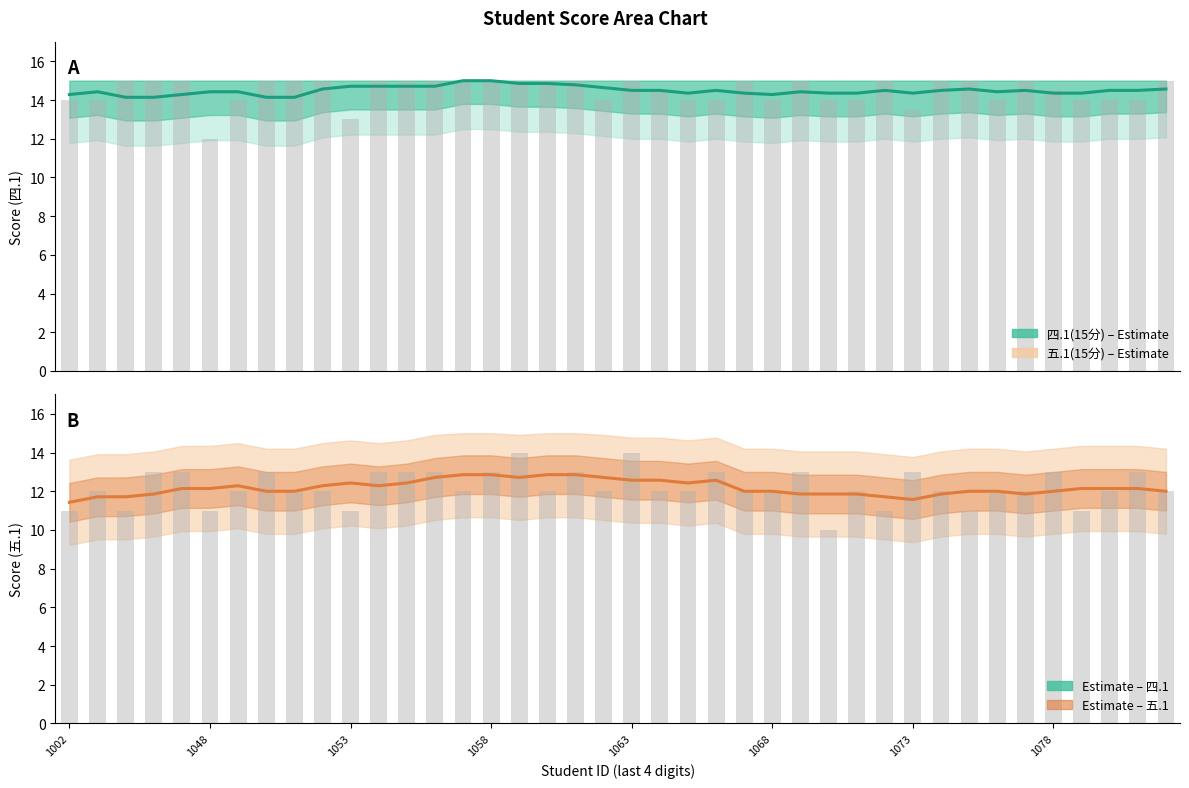

What are all the series names shown in the legend?

四.1(15分), 五.1(15分)